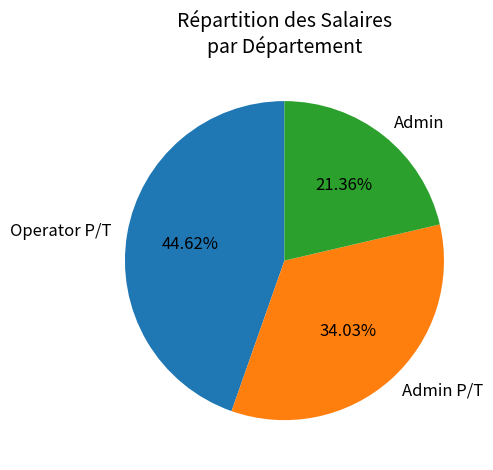

What percentage is NOT represented by Admin?

78.6%